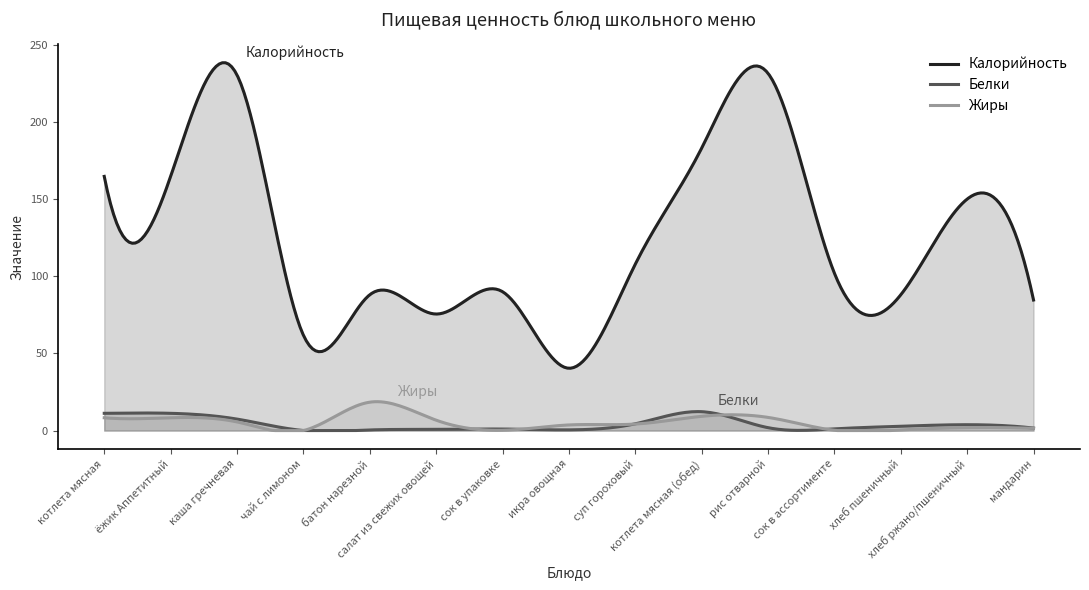

At which category does the chart reach its minimum across all series?

чай с лимоном